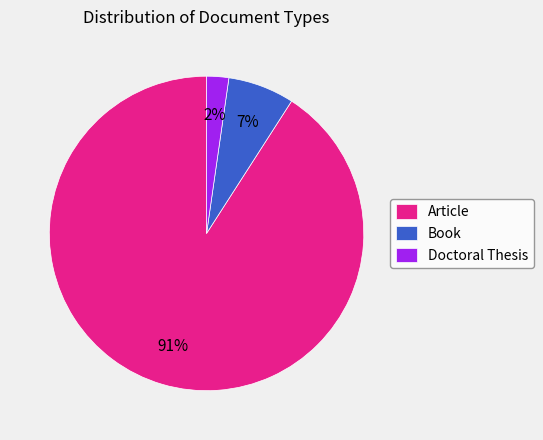

Rank the categories by value from lowest to highest.

Doctoral Thesis, Book, Article